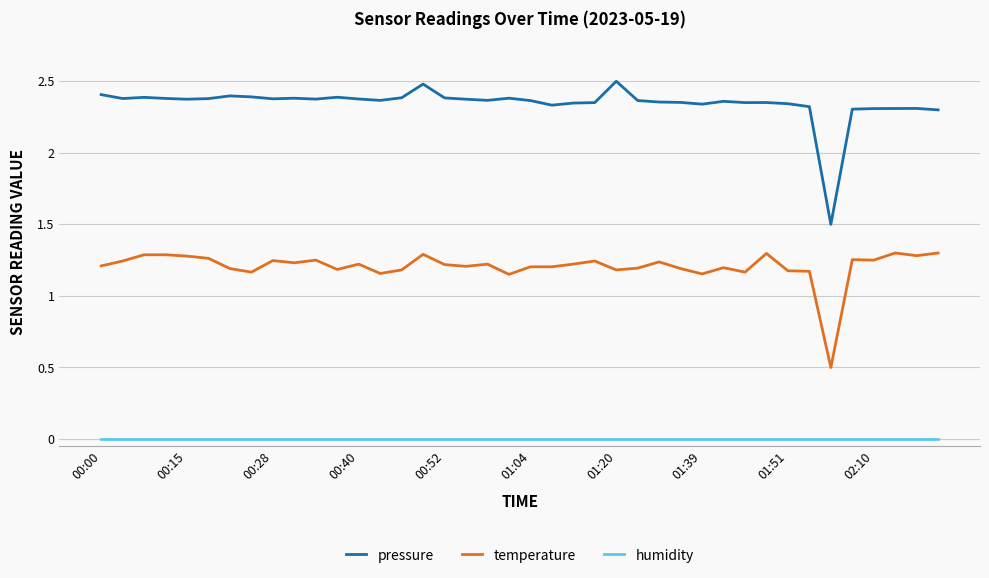

At how many categories does at least one series exceed 0?

40